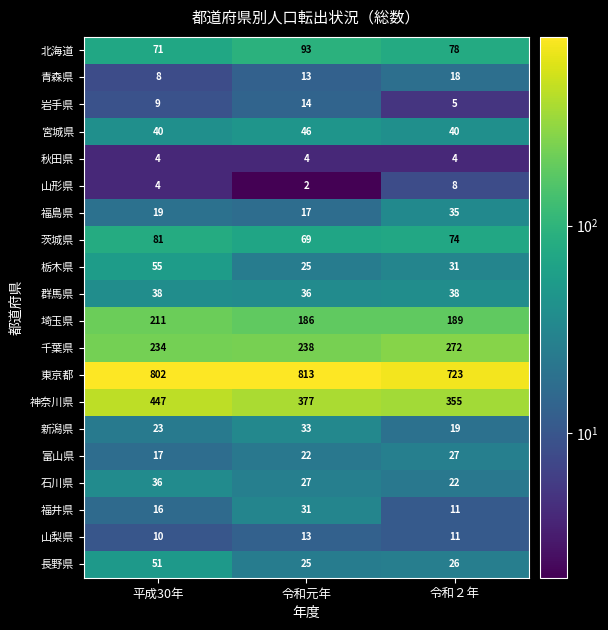

The 宮城県 series shows 18 at 平成30年. True or false?

False